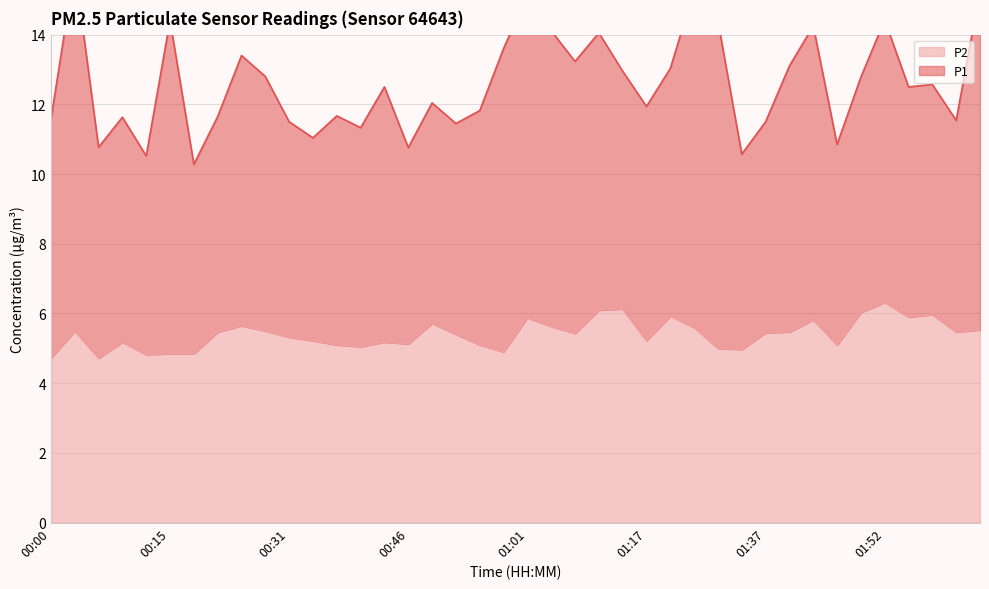

Reading left to right, extract all data points from this chart.

4.7	5.5	4.7	5.2	4.8	4.8	4.8	5.5	5.7	5.5	5.3	5.2	5.1	5.0	5.2	5.1	5.7	5.4	5.1	4.9	5.9	5.6	5.4	6.1	6.1	5.2	5.9	5.6	5.0	5.0	5.5	5.5	5.8	5.1	6.0	6.3	5.9	6.0	5.5	5.5